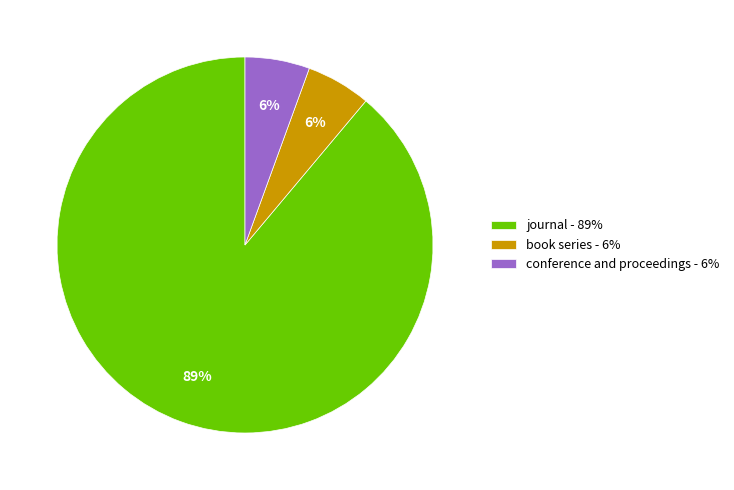

Which has a higher value, conference and proceedings or journal?

journal